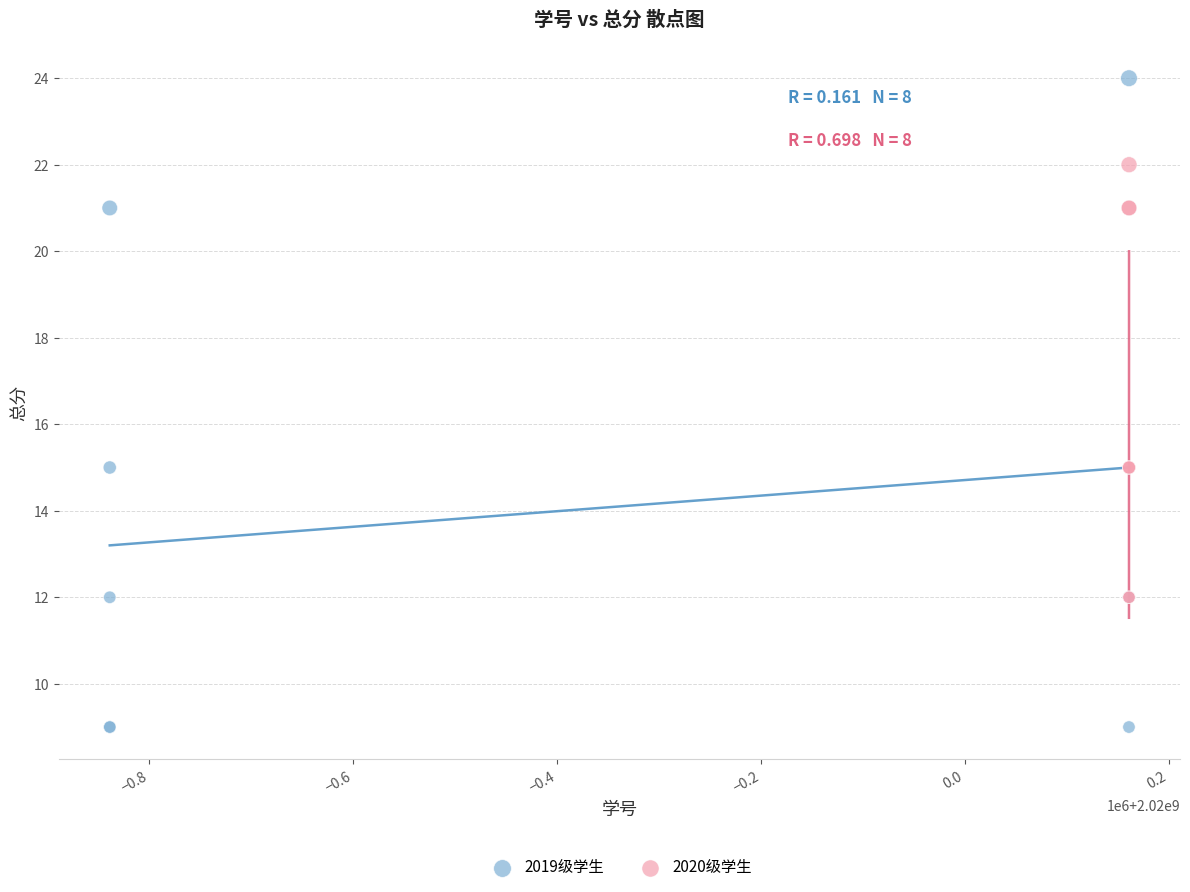

What are all the series names shown in the legend?

2019级学生, 2020级学生